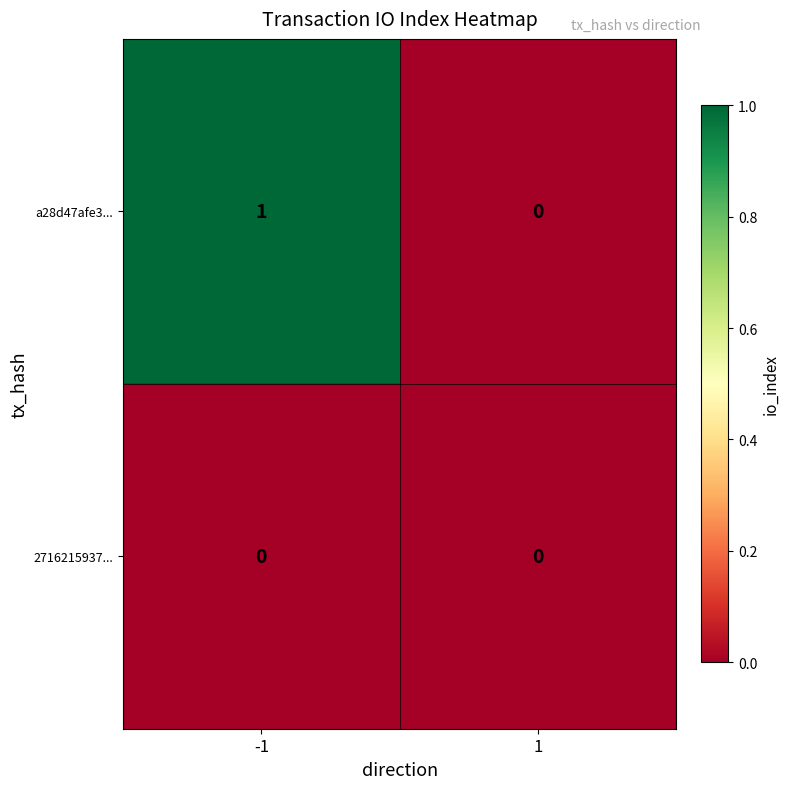

Reading left to right, list all the values displayed in this chart.

a28d47afe3...: -1=1	1=0
2716215937...: -1=0	1=0